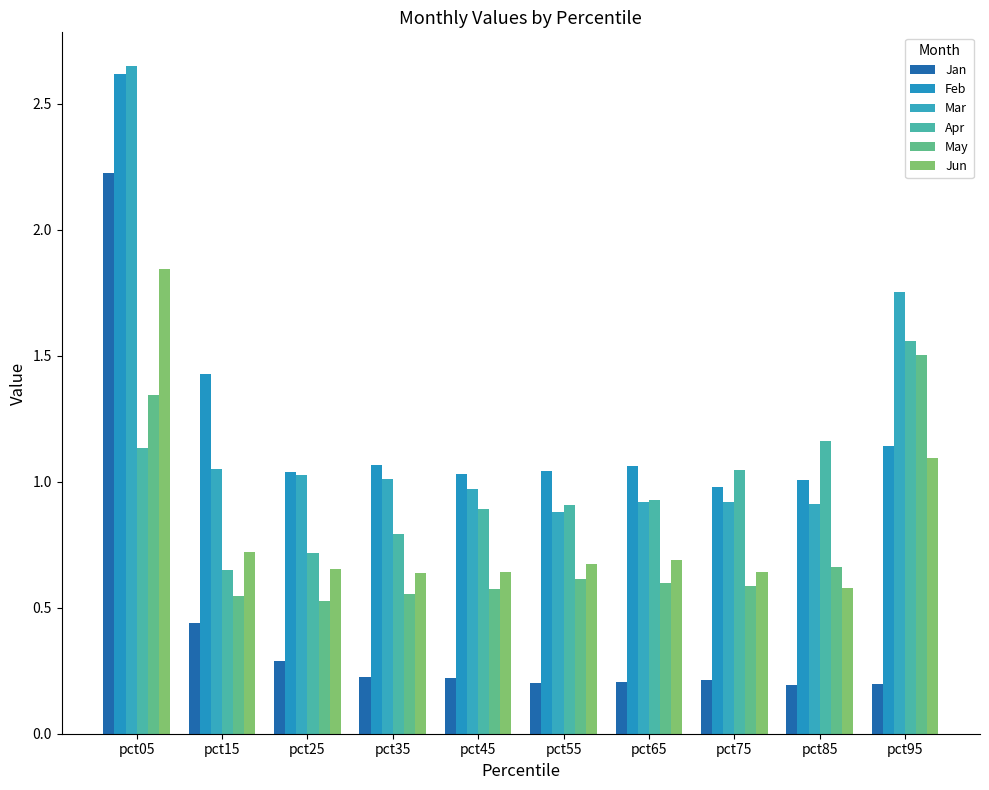

Which series changed the most between pct05 and pct35?

Jan